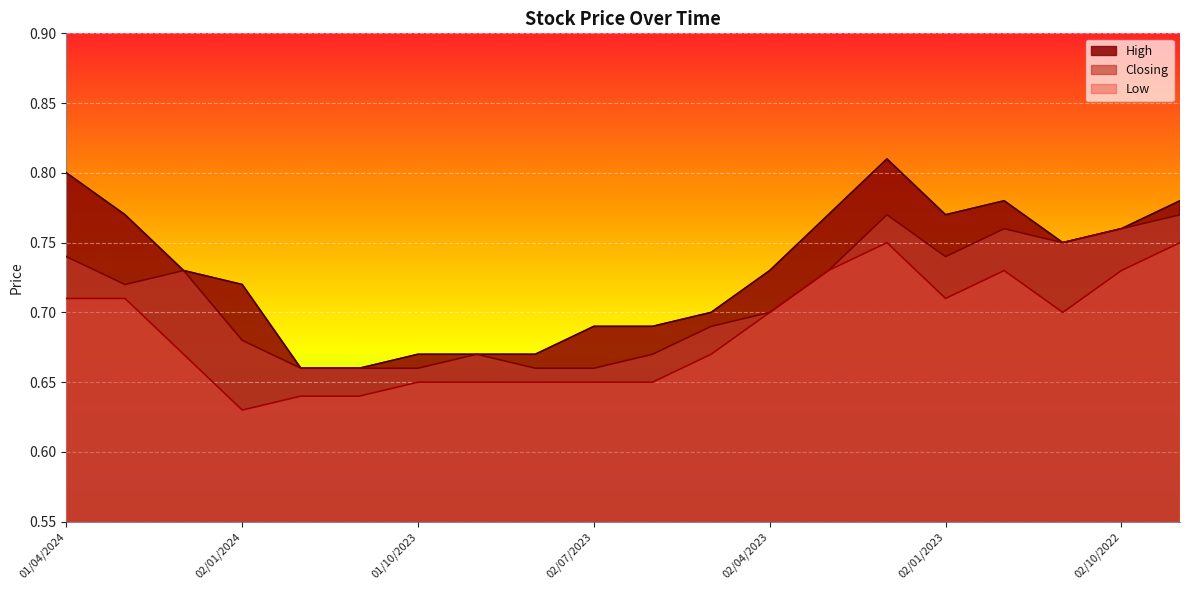

At which label is Low closest to 0?

02/01/2024